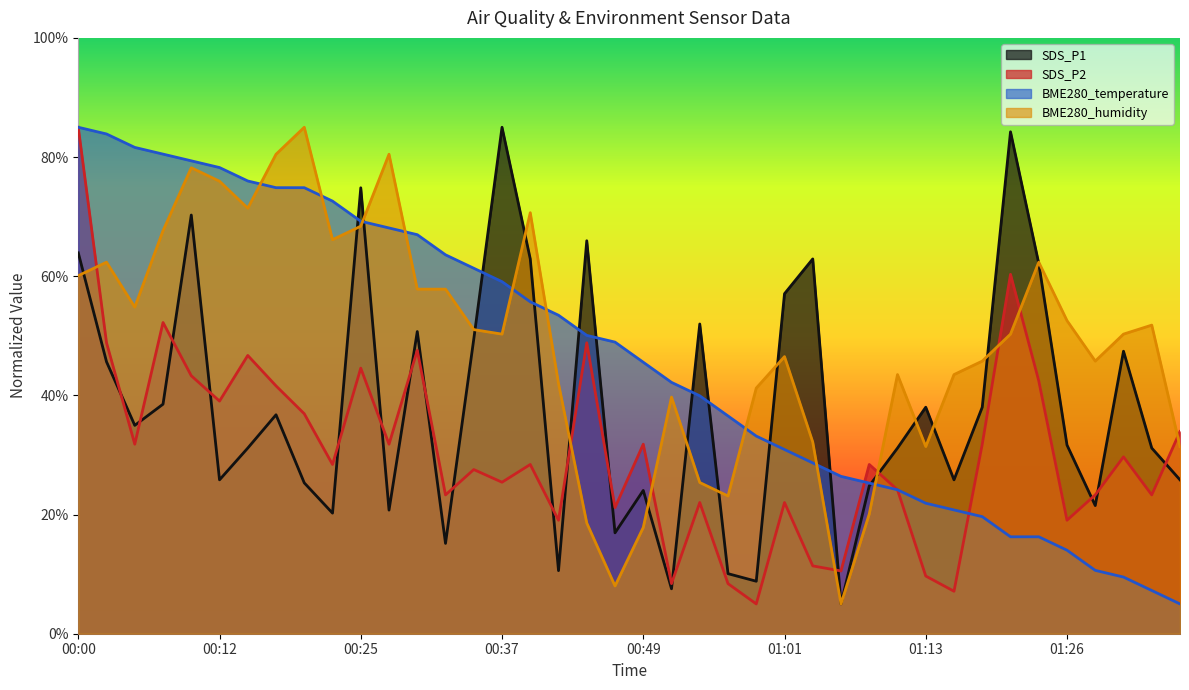

Reading left to right, extract all data points from this chart.

SDS_P1: 00:00=63.9	00:03=45.6	00:05=35.0	00:08=38.5	00:10=70.3	00:12=25.8	00:15=31.2	00:17=36.7	00:20=25.3	00:22=20.2	00:25=74.8	00:27=20.7	00:29=50.7	00:32=15.2	00:34=49.4	00:37=85.0	00:39=62.9	00:42=10.6	00:44=66.0	00:46=16.9	00:49=24.0	00:51=7.5	00:54=52.0	00:56=10.1	00:59=8.8	01:01=57.1	01:04=62.9	01:06=5.0	01:09=24.8	01:11=31.2	01:13=38.0	01:16=25.8	01:18=38.0	01:21=84.2	01:23=62.1	01:26=31.7	01:28=21.5	01:31=47.4	01:33=31.2	01:36=25.8
SDS_P2: 00:00=85.0	00:03=48.8	00:05=31.8	00:08=52.2	00:10=43.3	00:12=39.0	00:15=46.7	00:17=41.6	00:20=36.9	00:22=28.4	00:25=44.6	00:27=31.8	00:29=47.6	00:32=23.3	00:34=27.6	00:37=25.4	00:39=28.4	00:42=19.0	00:44=48.8	00:46=21.2	00:49=31.8	00:51=8.4	00:54=22.0	00:56=8.4	00:59=5.0	01:01=22.0	01:04=11.4	01:06=10.5	01:09=28.4	01:11=24.1	01:13=9.7	01:16=7.1	01:18=31.8	01:21=60.3	01:23=42.4	01:26=19.0	01:28=23.3	01:31=29.7	01:33=23.3	01:36=33.9
BME280_temperature: 00:00=85.0	00:03=83.9	00:05=81.6	00:08=80.5	00:10=79.4	00:12=78.2	00:15=76.0	00:17=74.9	00:20=74.9	00:22=72.6	00:25=69.2	00:27=68.1	00:29=67.0	00:32=63.6	00:34=61.3	00:37=59.1	00:39=55.7	00:42=53.5	00:44=50.1	00:46=48.9	00:49=45.6	00:51=42.2	00:54=39.9	00:56=36.5	00:59=33.2	01:01=30.9	01:04=28.7	01:06=26.4	01:09=25.3	01:11=24.2	01:13=21.9	01:16=20.8	01:18=19.6	01:21=16.3	01:23=16.3	01:26=14.0	01:28=10.6	01:31=9.5	01:33=7.3	01:36=5.0
BME280_humidity: 00:00=60.1	00:03=62.4	00:05=54.8	00:08=67.6	00:10=78.2	00:12=75.9	00:15=71.4	00:17=80.5	00:20=85.0	00:22=66.1	00:25=68.4	00:27=80.5	00:29=57.8	00:32=57.8	00:34=51.0	00:37=50.3	00:39=70.7	00:42=42.0	00:44=18.6	00:46=8.0	00:49=17.8	00:51=39.7	00:54=25.4	00:56=23.1	00:59=41.2	01:01=46.5	01:04=32.2	01:06=5.0	01:09=20.1	01:11=43.5	01:13=31.4	01:16=43.5	01:18=45.8	01:21=50.3	01:23=62.4	01:26=52.5	01:28=45.8	01:31=50.3	01:33=51.8	01:36=31.4